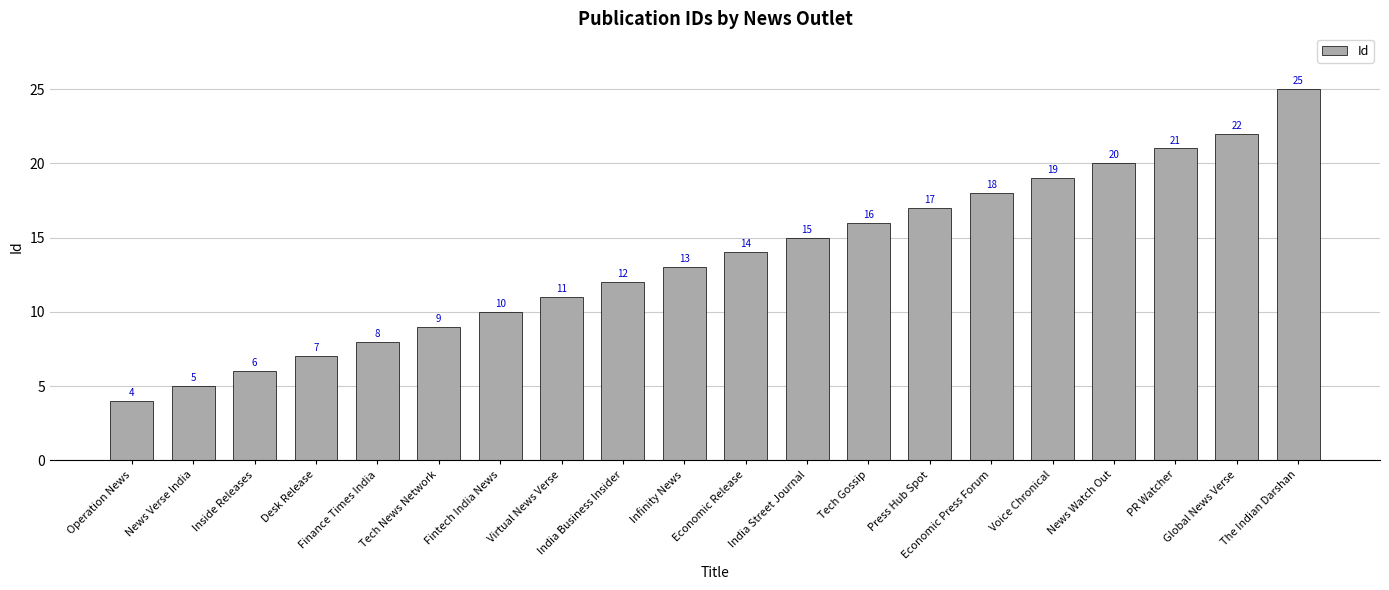

Reading right to left, extract all data points from this chart.

The Indian Darshan=25	Global News Verse=22	PR Watcher=21	News Watch Out=20	Voice Chronical=19	Economic Press Forum=18	Press Hub Spot=17	Tech Gossip=16	India Street Journal=15	Economic Release=14	Infinity News=13	India Business Insider=12	Virtual News Verse=11	Fintech India News=10	Tech News Network=9	Finance Times India=8	Desk Release=7	Inside Releases=6	News Verse India=5	Operation News=4